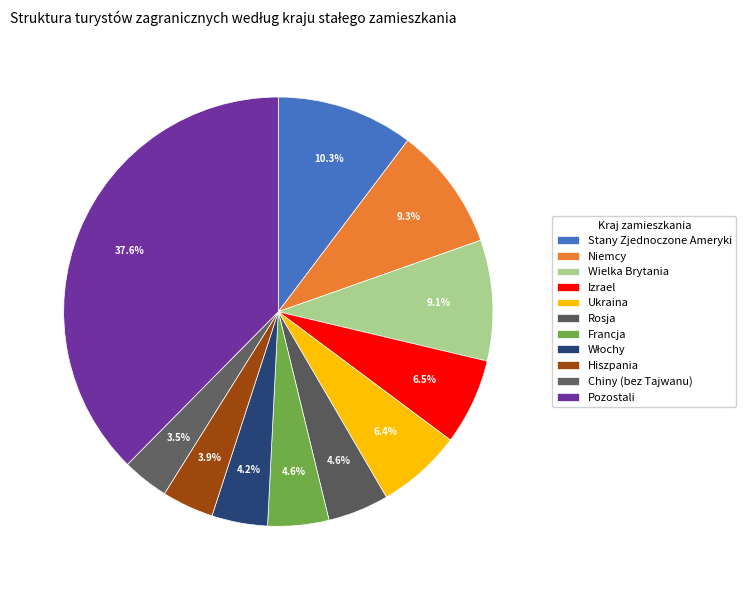

To the nearest percent, what percentage of the pie is Stany Zjednoczone Ameryki?

10%